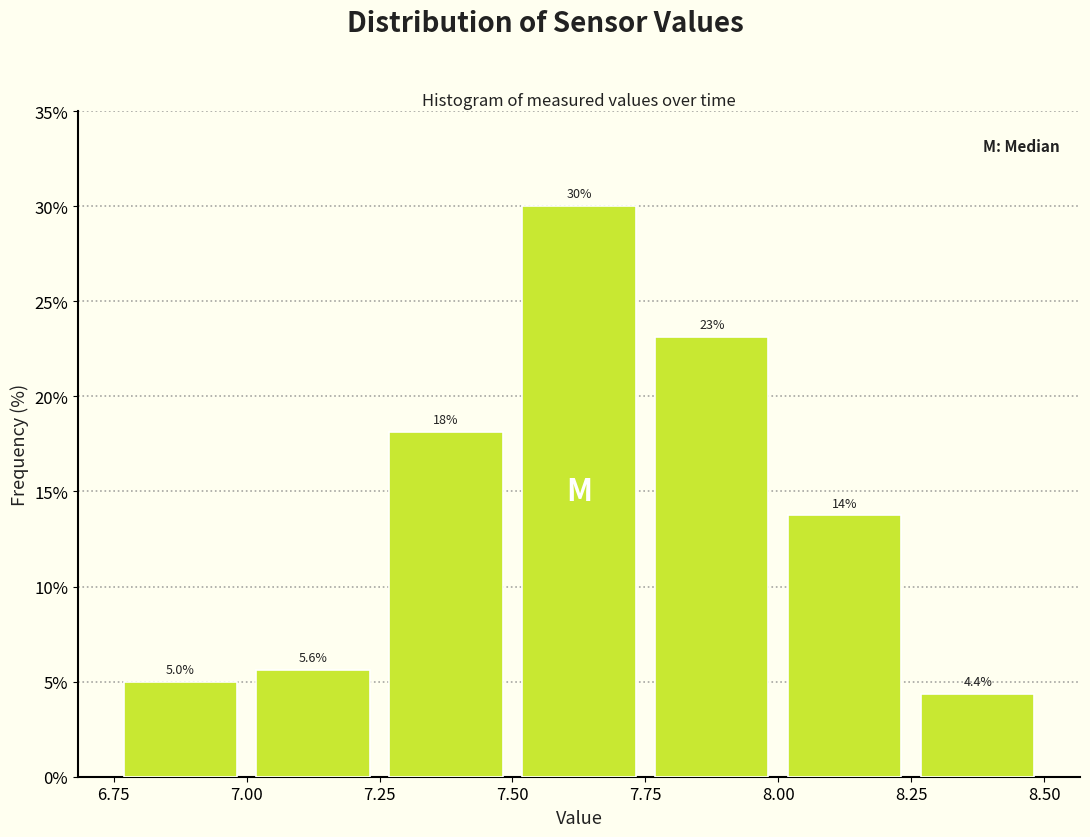

Which range on the x-axis has the tallest bar?

7.50 to 7.75